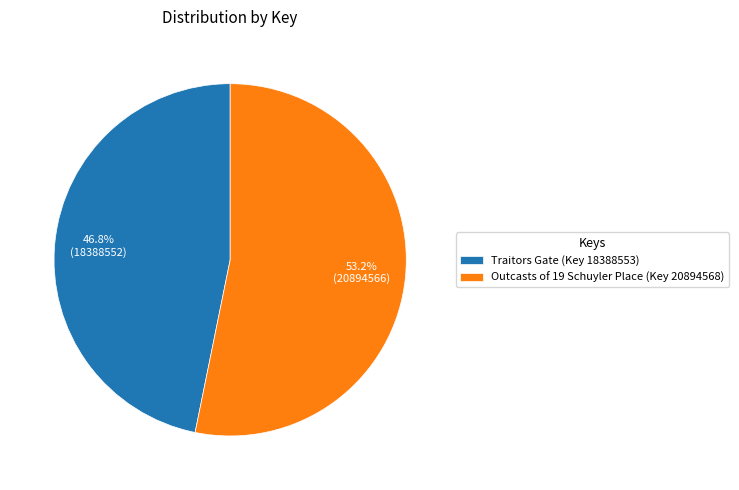

How many slices are in this pie chart?

2